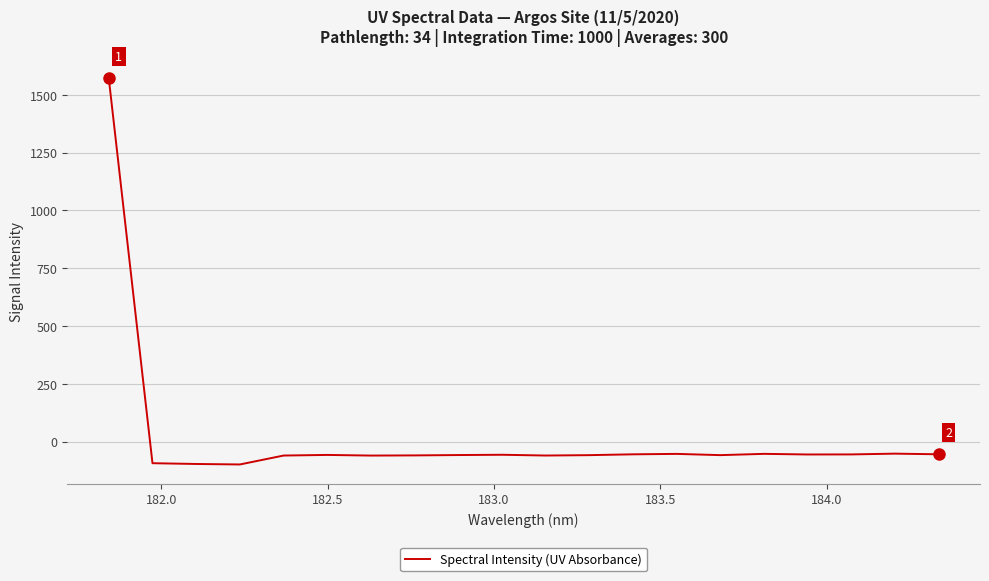

What is the smallest value displayed?

-99.3